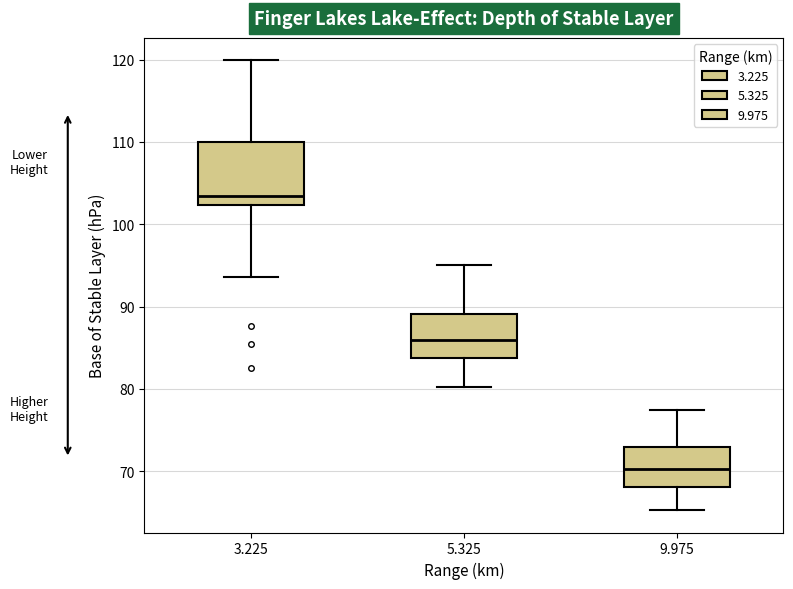

Where does the median line of the box at x = 5.325 sit on the y-axis? The values are not printed on the chart, so give them approximately, as read against the axis.

86